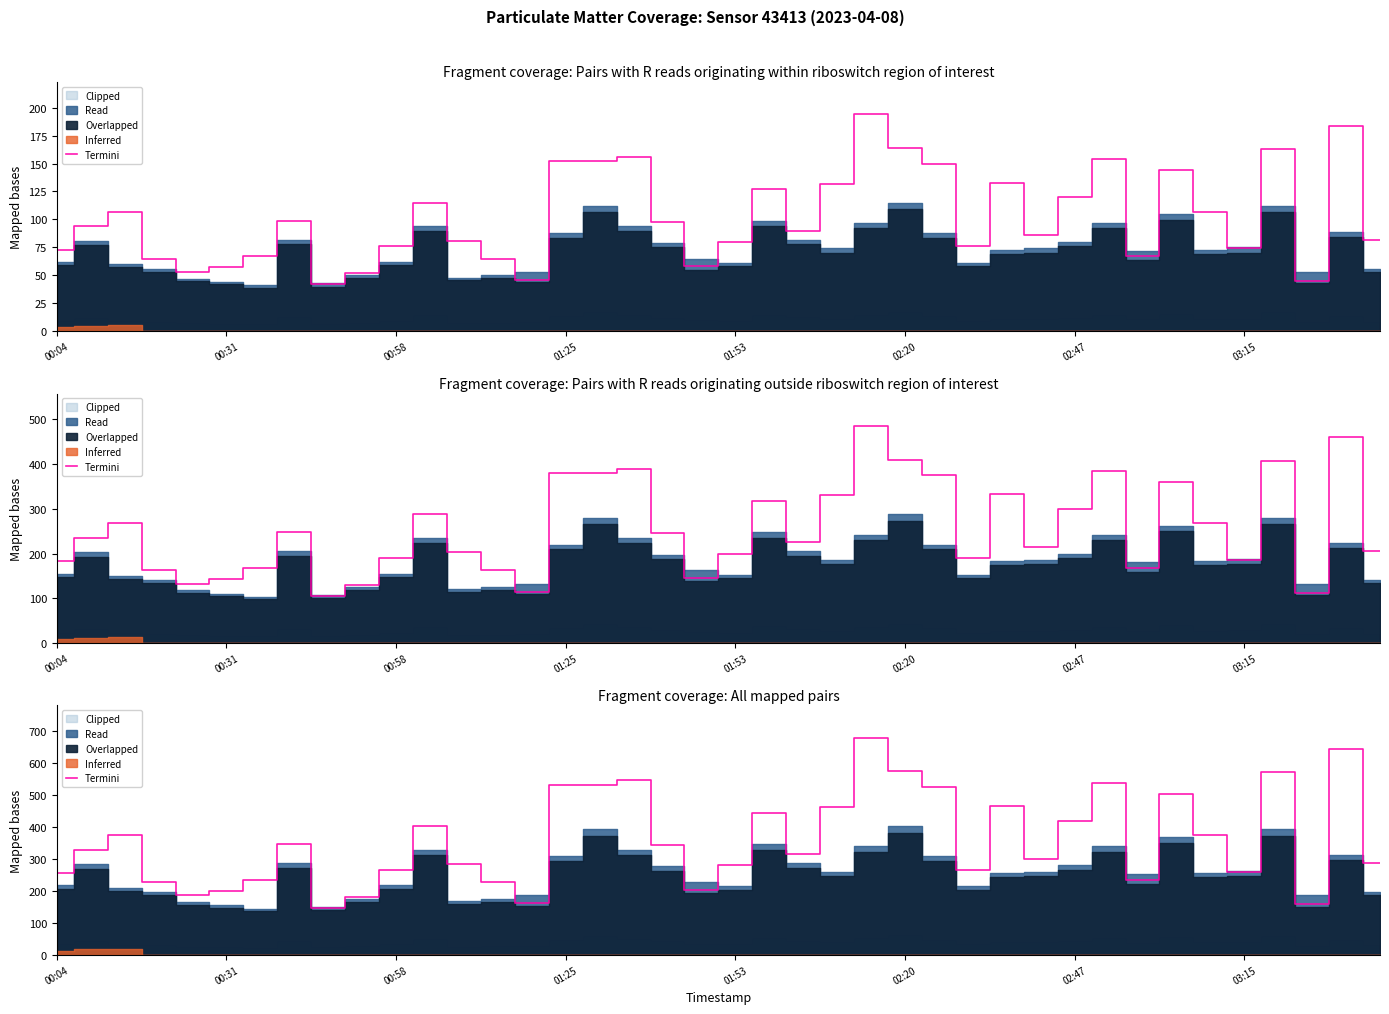

The value at 13 is 227.5. True or false?

True